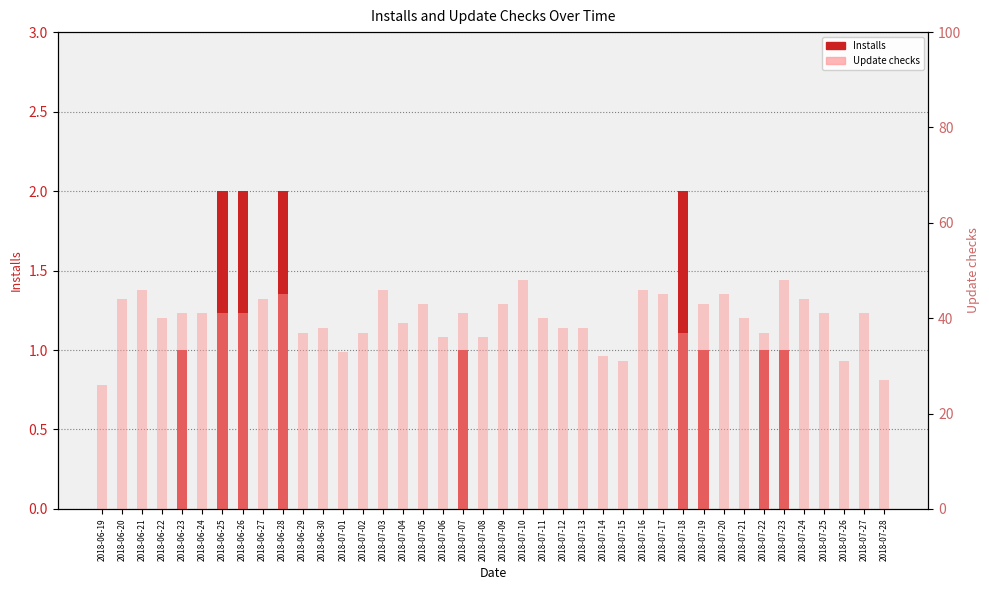

At how many categories does at least one series exceed 39?

24